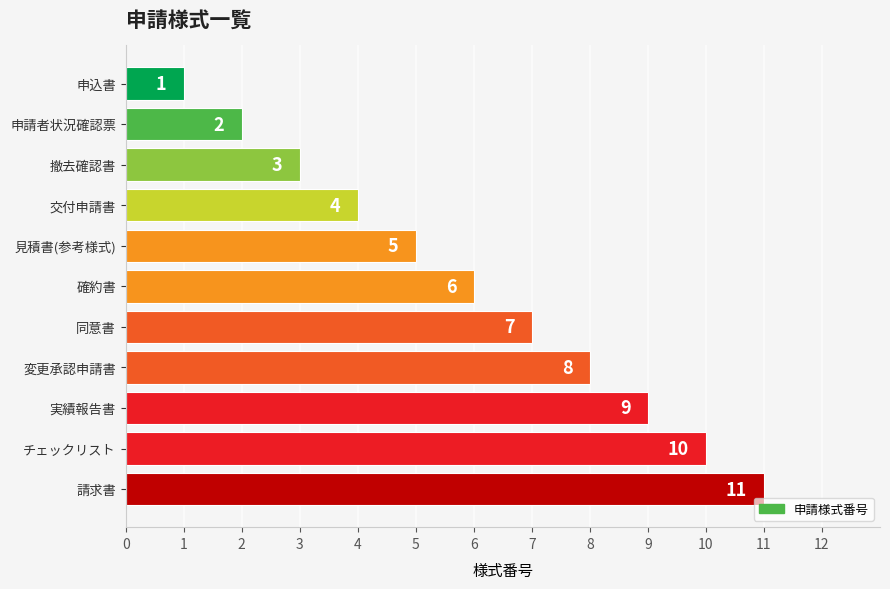

List the labels in order of value, smallest first.

申込書, 申請者状況確認票, 撤去確認書, 交付申請書, 見積書(参考様式), 確約書, 同意書, 変更承認申請書, 実績報告書, チェックリスト, 請求書